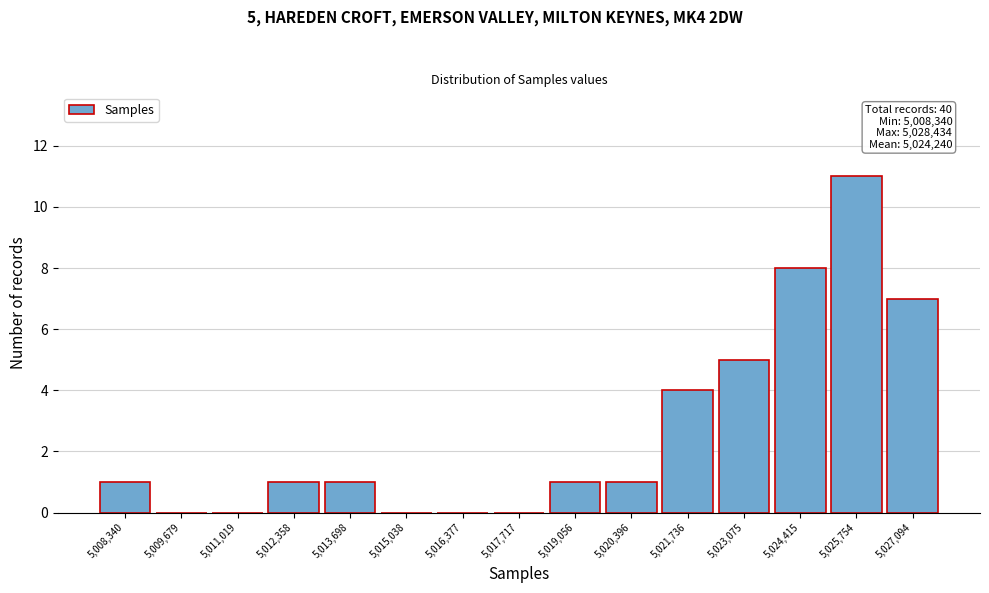

Reading left to right, transcribe all the data shown in this chart.

5,008,340=1	5,009,679=0	5,011,019=0	5,012,358=1	5,013,698=1	5,015,038=0	5,016,377=0	5,017,717=0	5,019,056=1	5,020,396=1	5,021,736=4	5,023,075=5	5,024,415=8	5,025,754=11	5,027,094=7